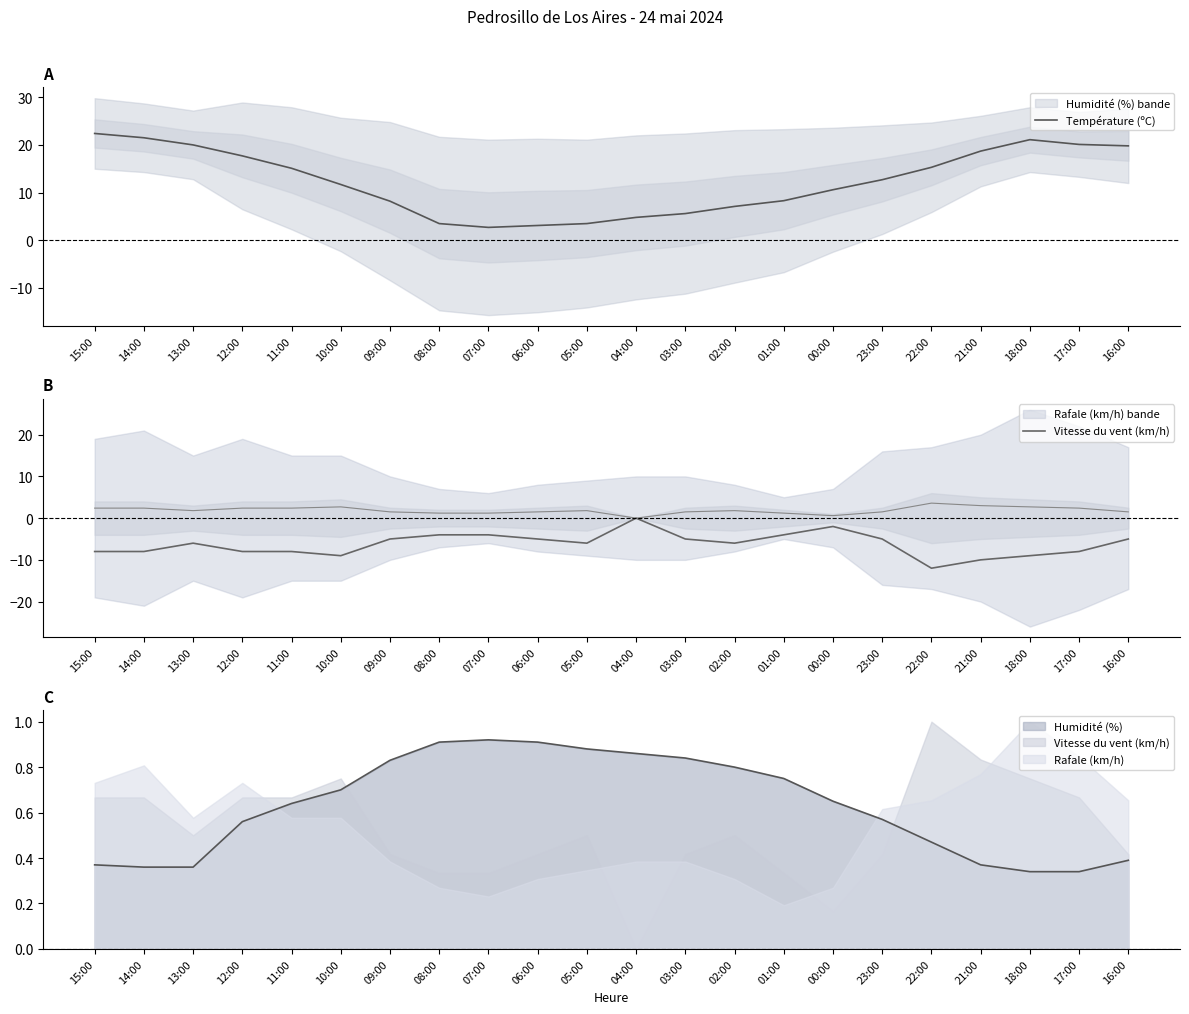

True or false: Vitesse du vent (km/h) and Température (ºC) cross at least once.

False